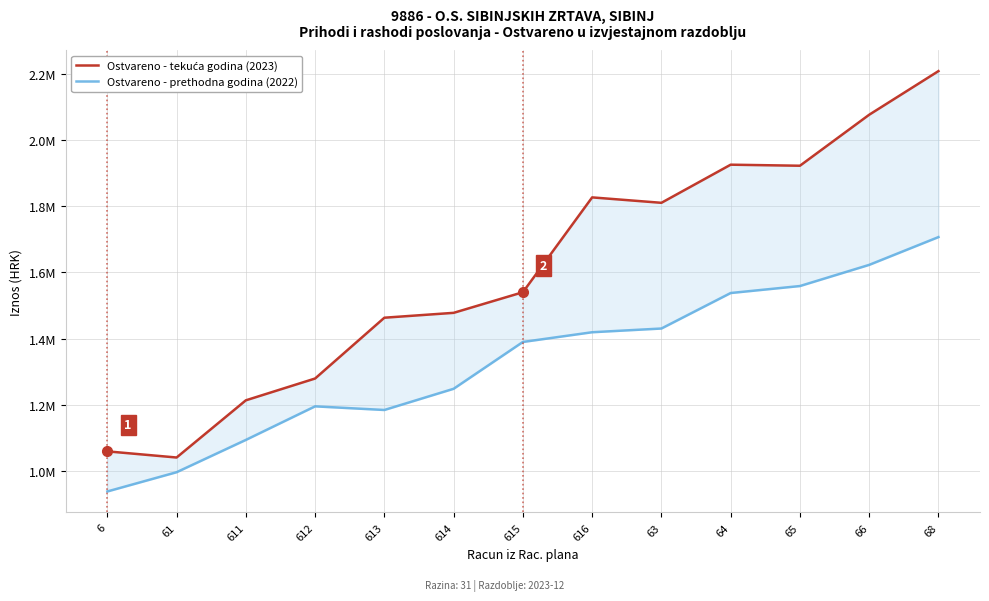

Does the chart have visible grid lines?

Yes